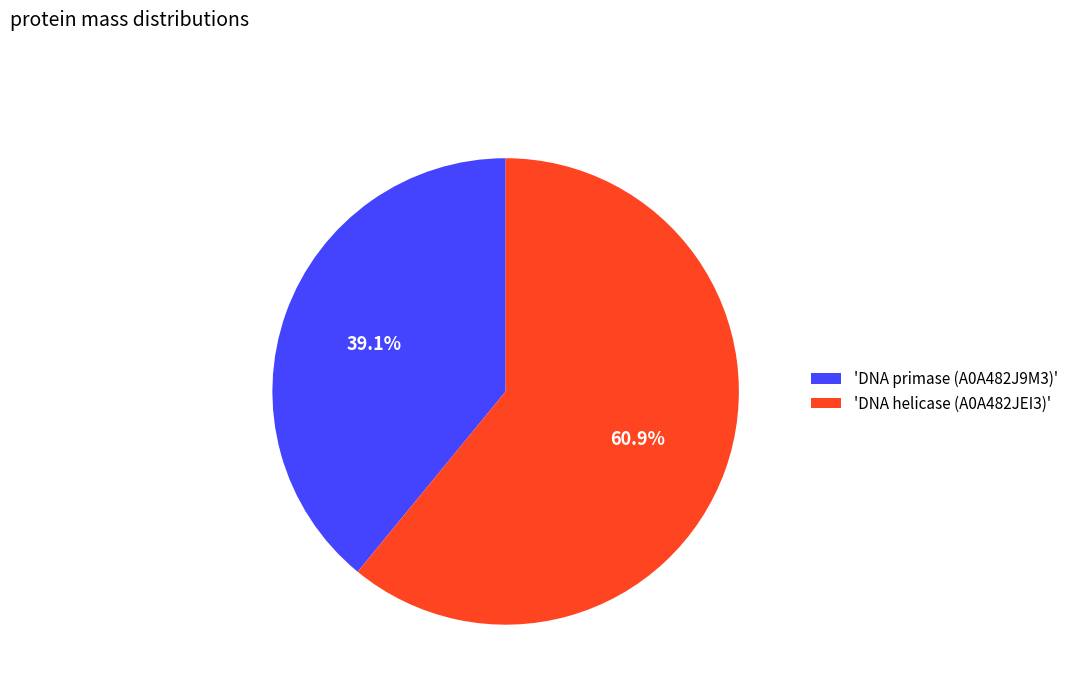

Count the number of slices in the pie.

2